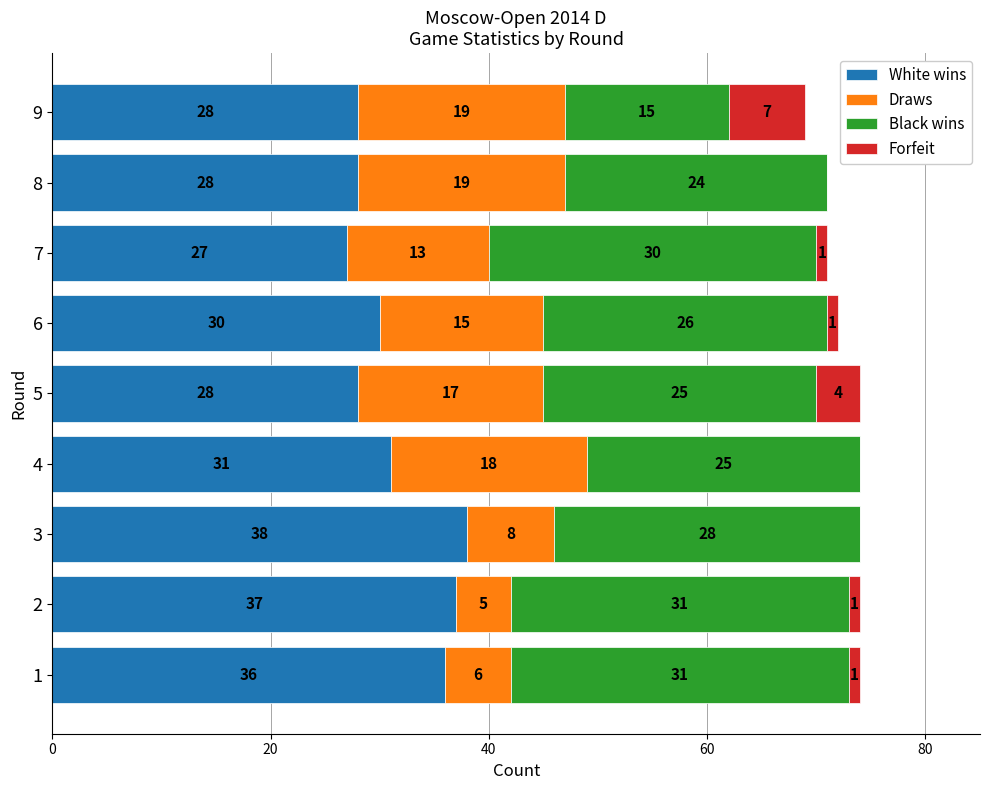

What is the total value across all series at 4?

74